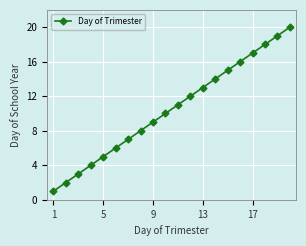

What is the difference between the second highest and minimum values?

18